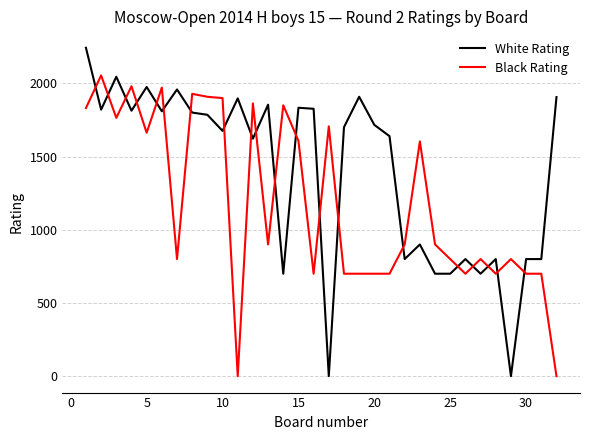

Which series has the largest total across all categories?

White Rating